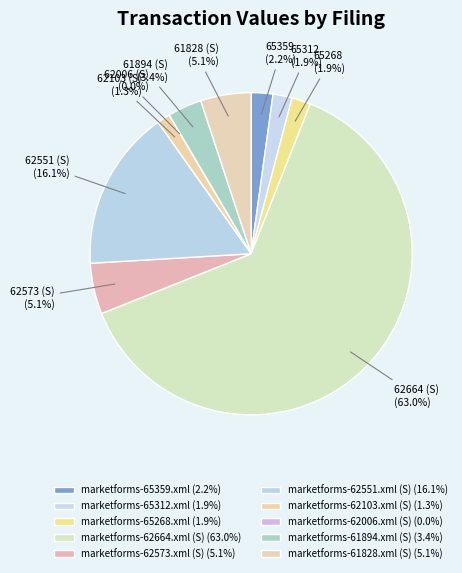

Combined, do marketforms-62664.xml (S) and marketforms-61894.xml (S) account for over 50%?

Yes